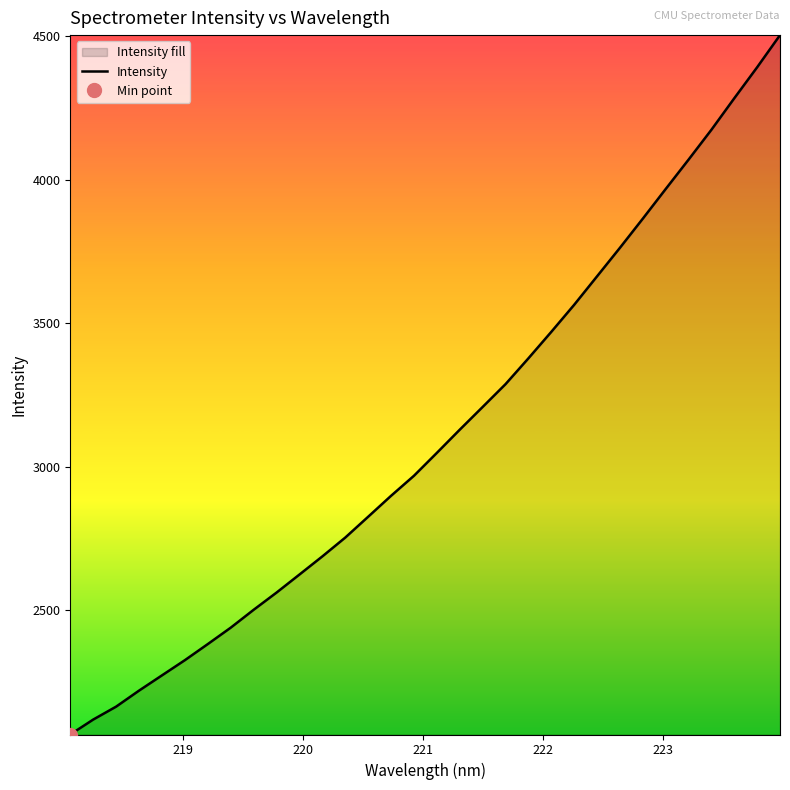

True or false: there are more than 1 points higher than both neighbors.

False